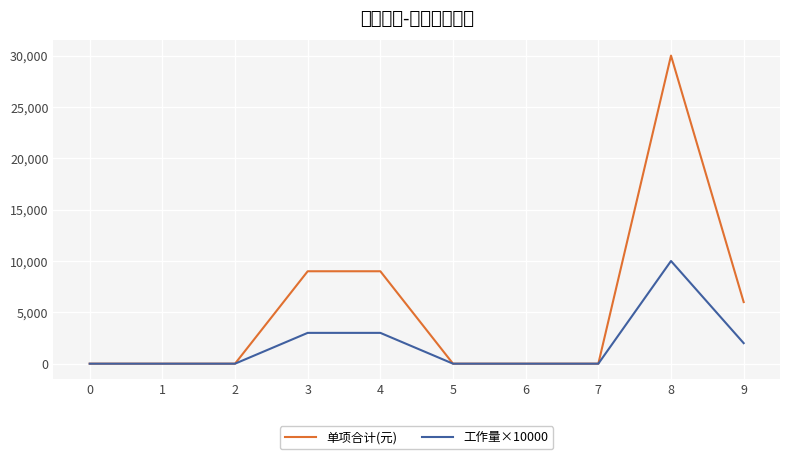

Count the 工作量×10000 values in the range 0 to 3000.

9